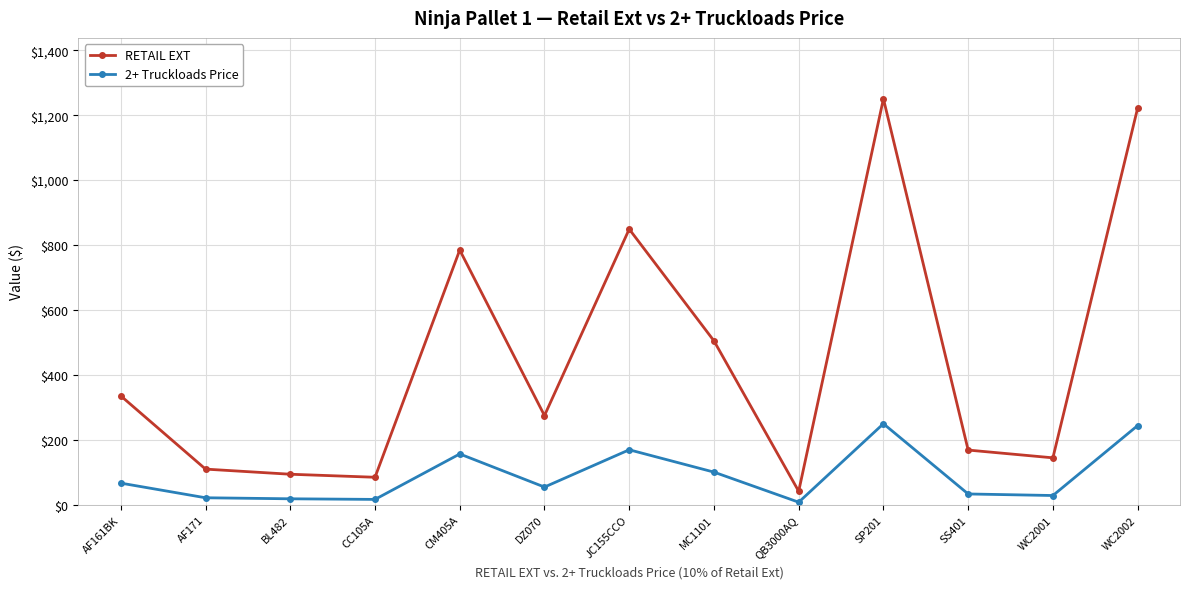

What position from the left is SS401?

11